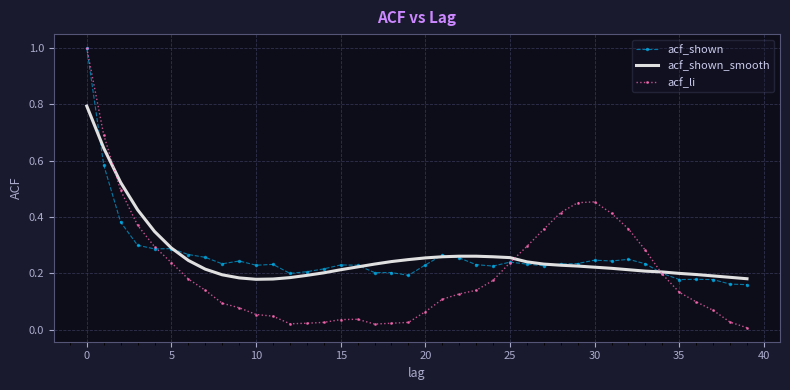

Which series has the largest range (max minus min)?

acf_li